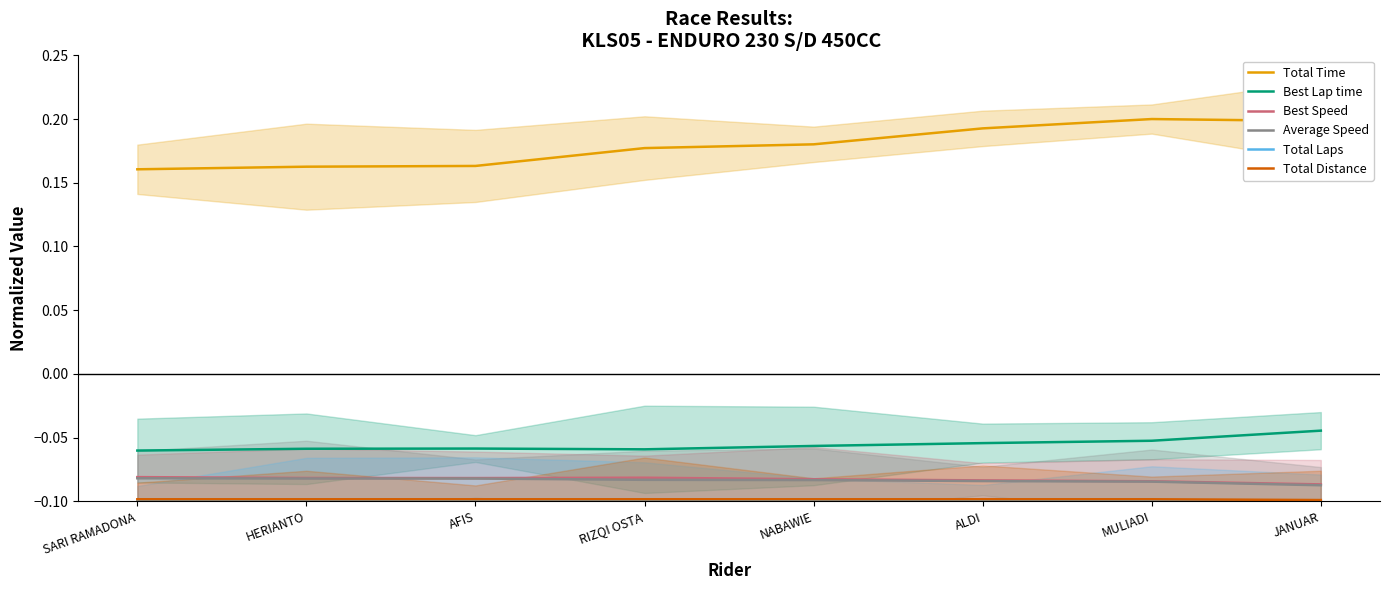

At which label is Total Laps closest to 0?

SARI RAMADONA